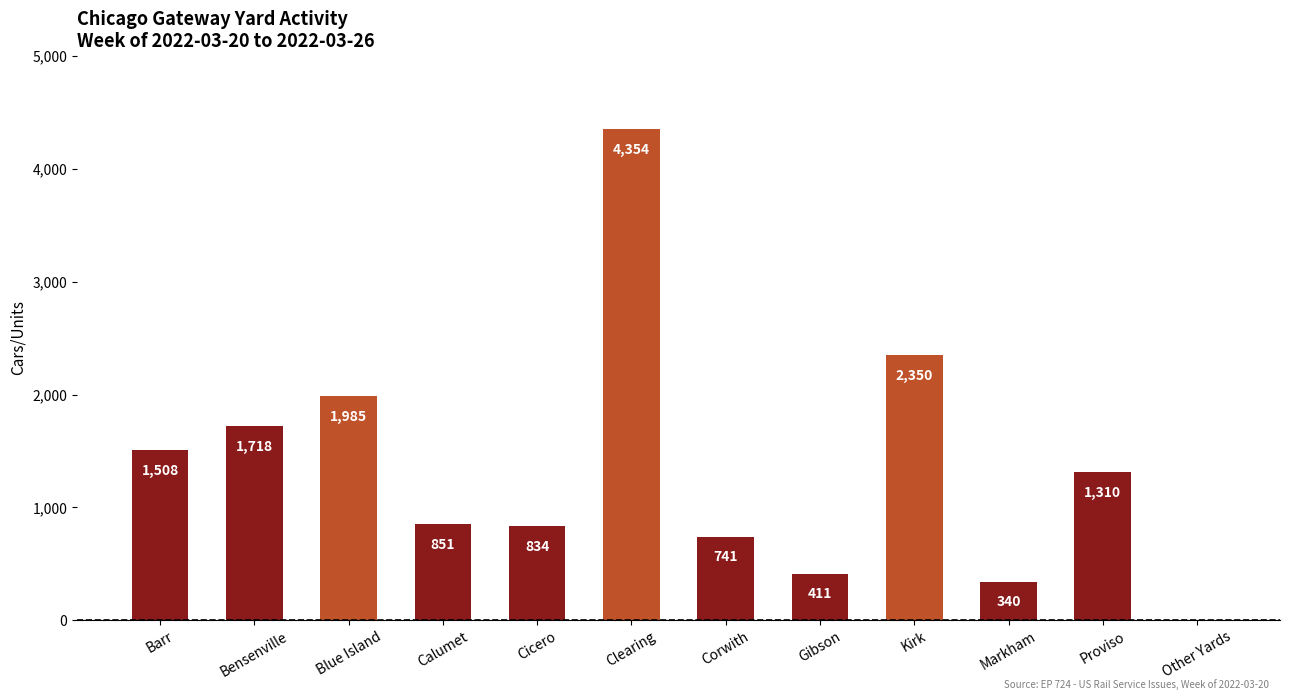

At which category does the chart reach its peak across all series?

Clearing